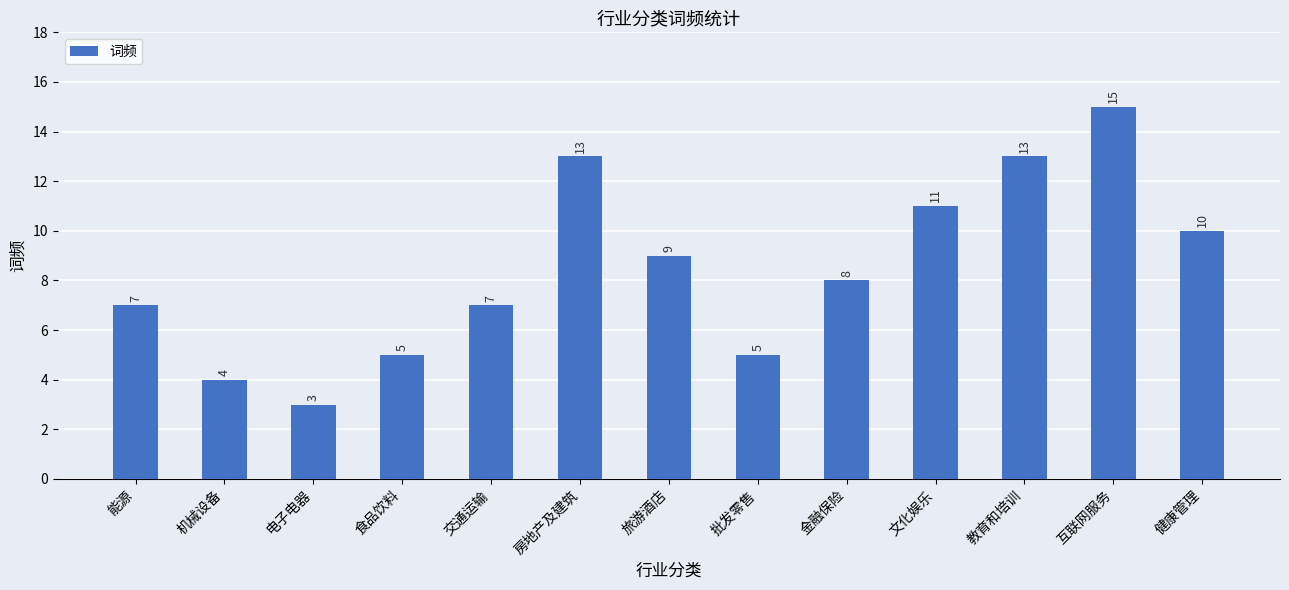

Approximately how many times larger is the value at 能源 compared to 批发零售?

1.4